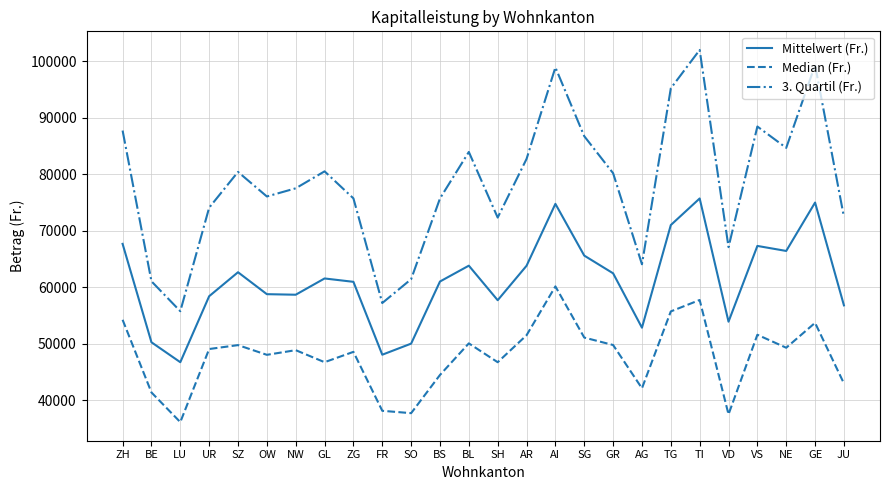

True or false: Mittelwert (Fr.) and Median (Fr.) cross at least once.

False